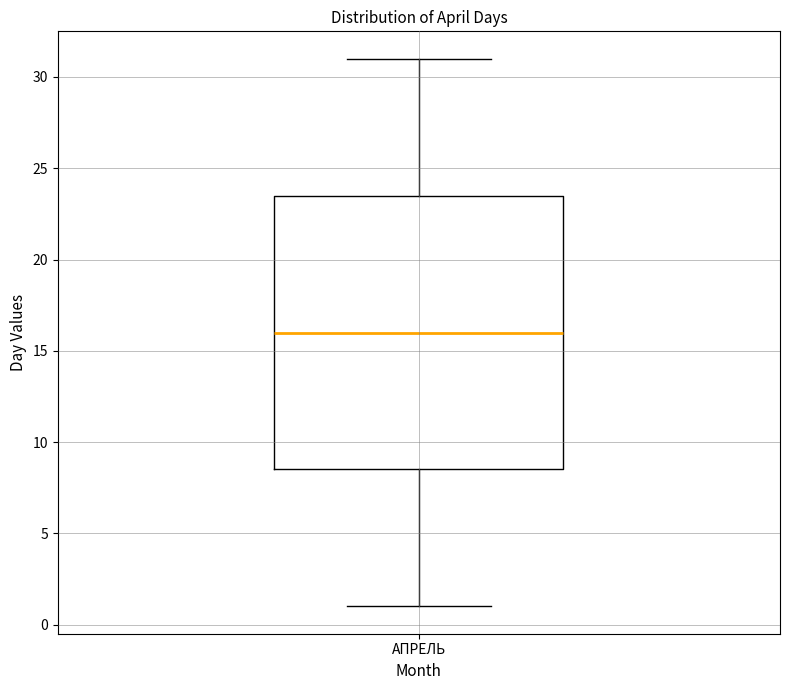

Read this box plot against the y-axis: the position of the median line, the range covered by the box, and the ends of both whiskers. The values are not printed on the chart, so give them approximately, as read against the axis.

median 16.0, box 8.5 to 23.5, whiskers 1.0 to 31.0